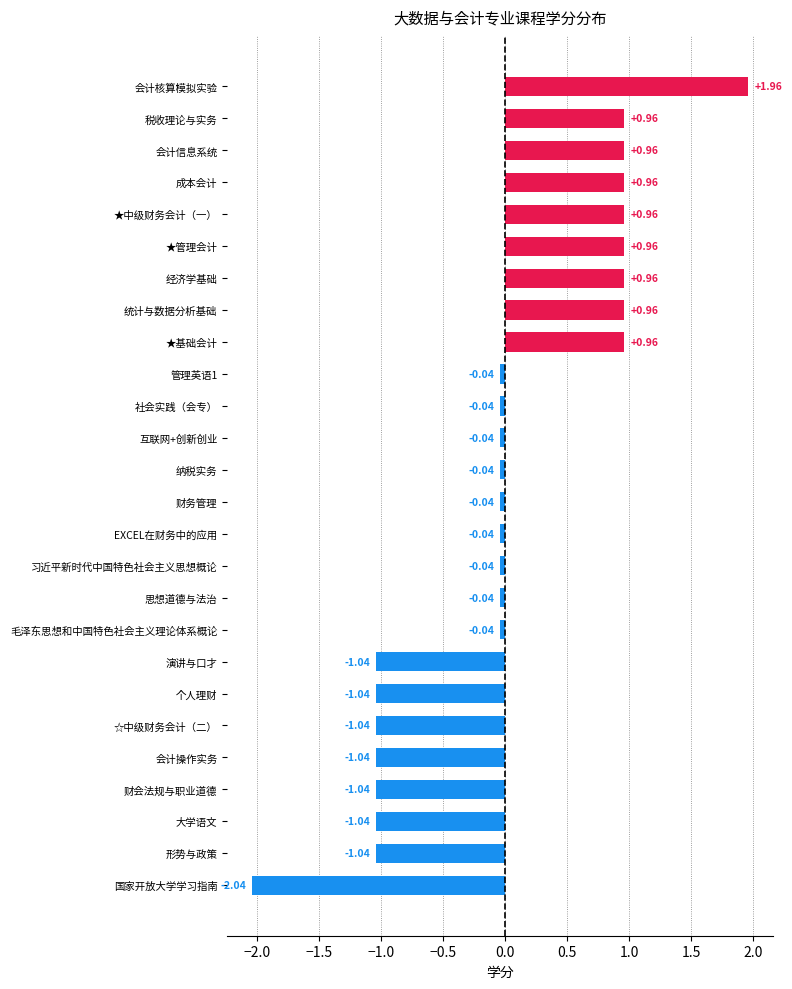

Which has a higher value, 思想道德与法治 or 国家开放大学学习指南?

思想道德与法治